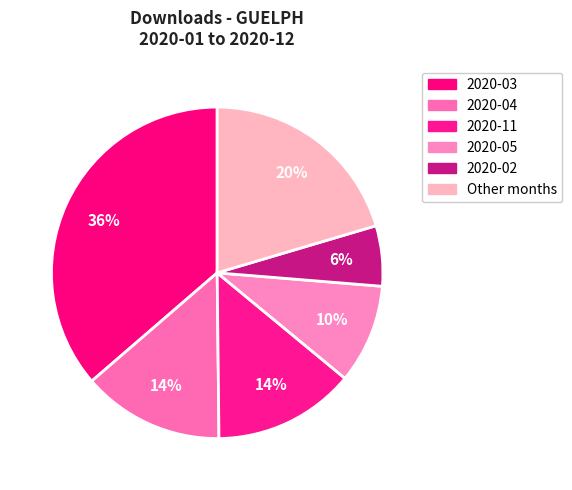

How many slices are in this pie chart?

6